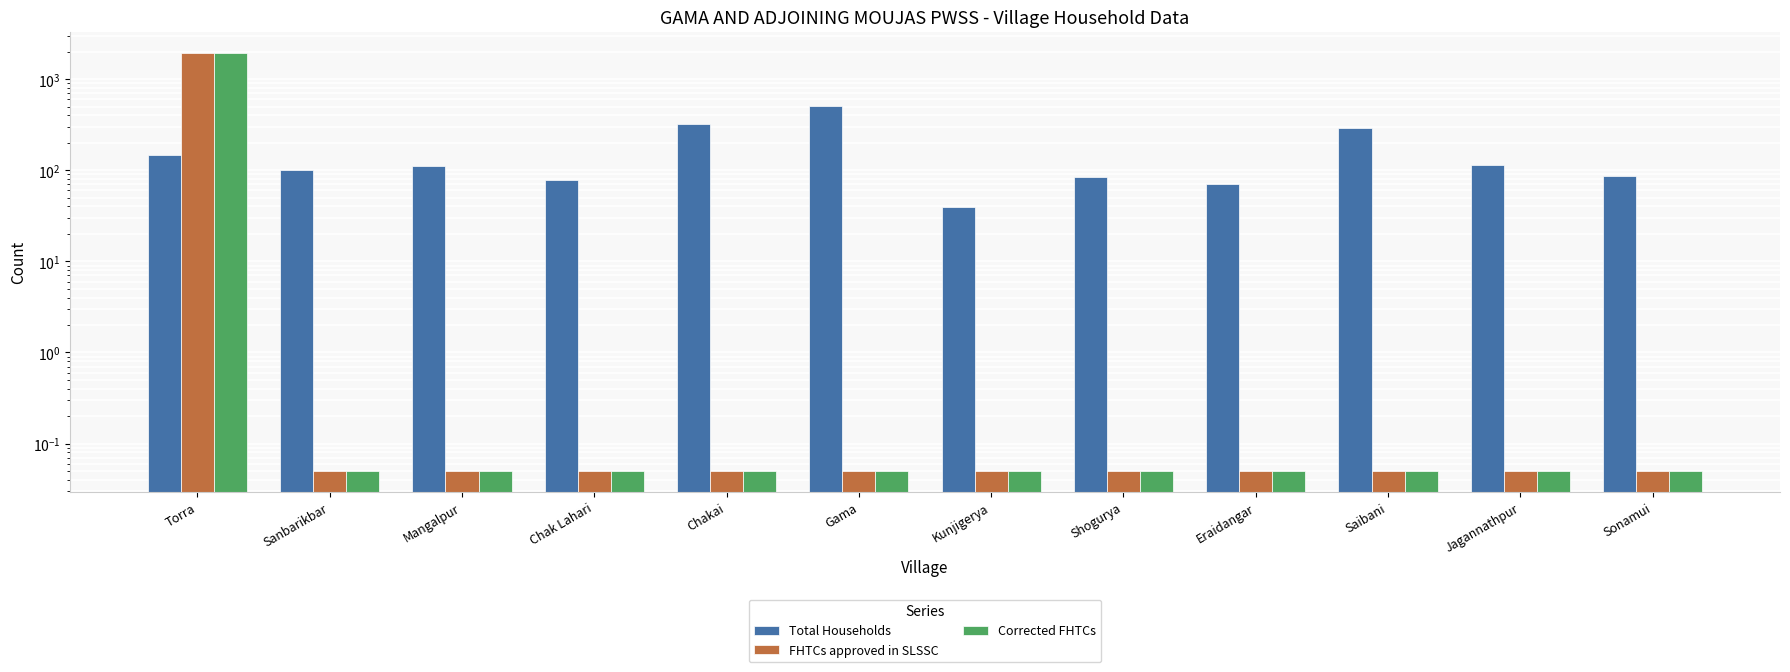

Which category has the highest value across all series?

Torra